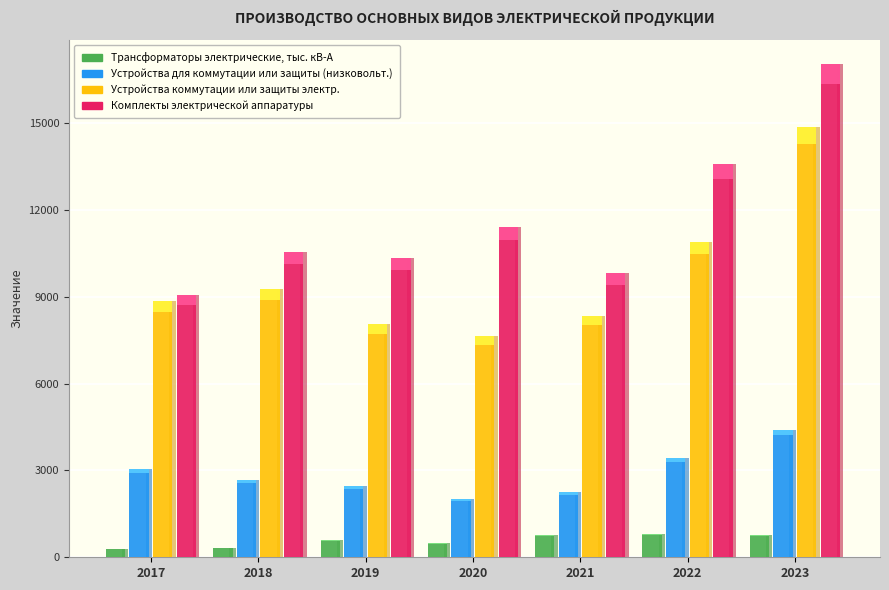

Count the number of categories in the chart.

7